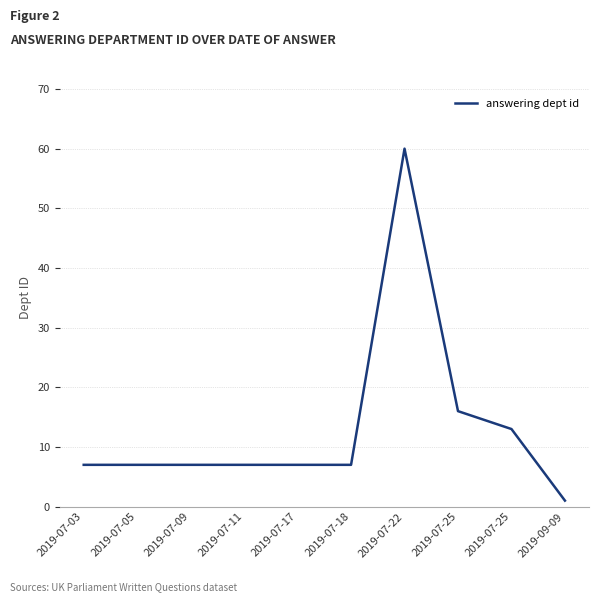

Does the chart have visible grid lines?

Yes